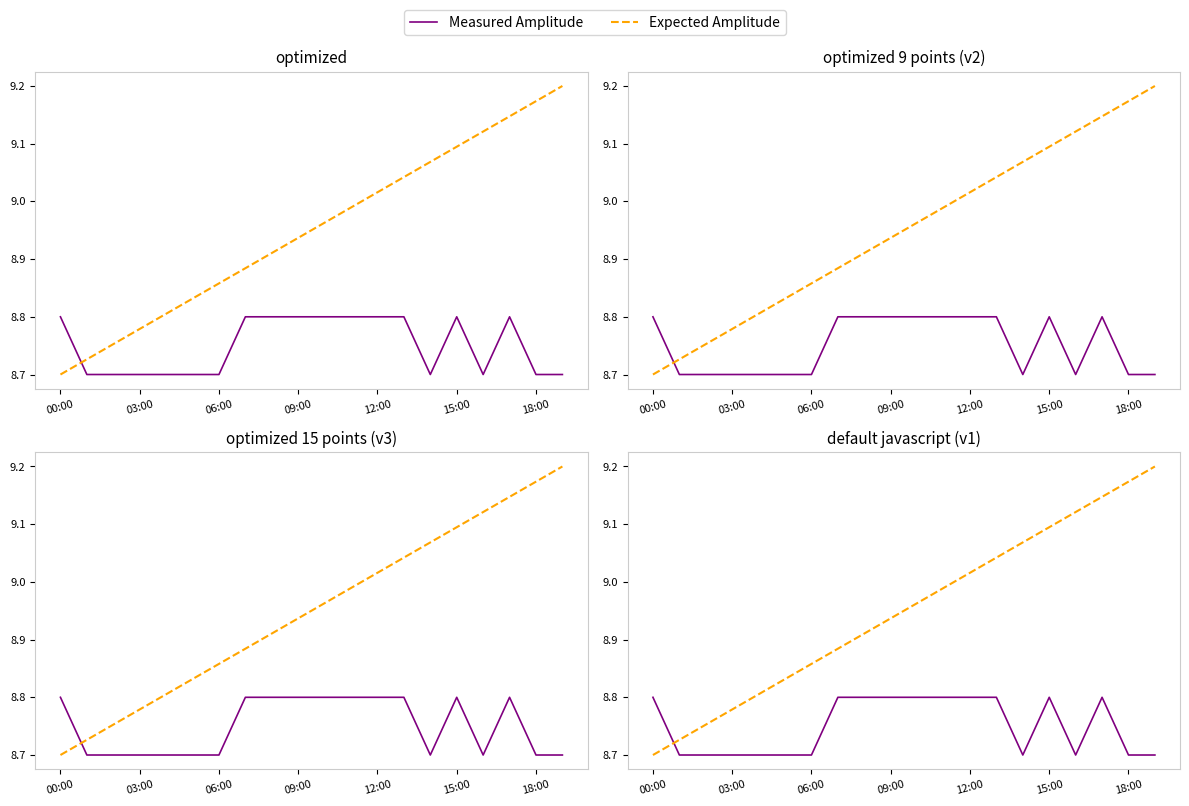

What is the value of the Expected Amplitude point at the 2nd from the left?

8.7